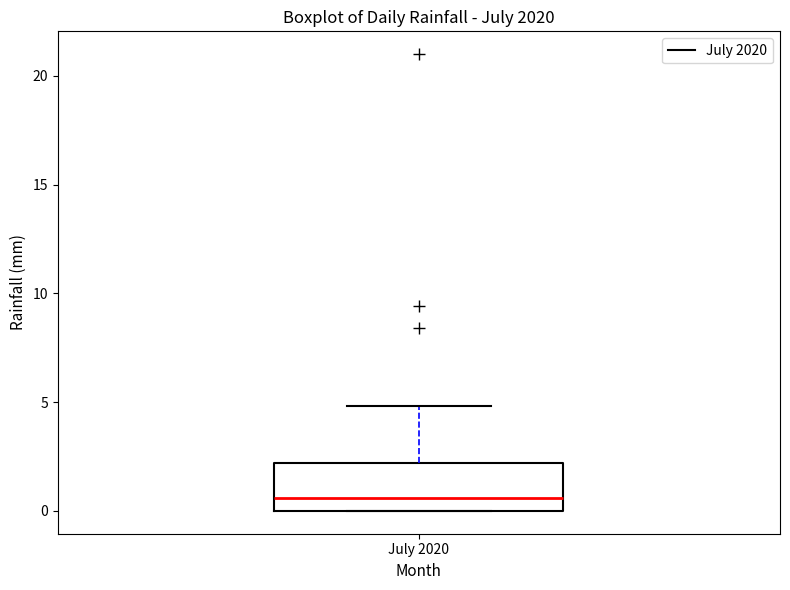

Where is the lower edge of the box for July 2020 on the y-axis? The values are not printed on the chart, so give them approximately, as read against the axis.

0.0